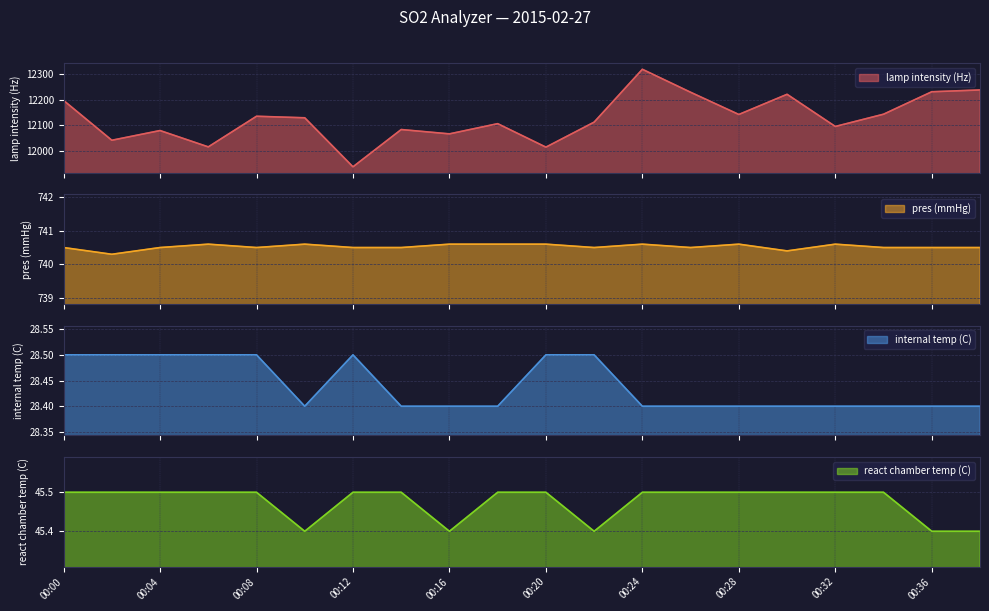

True or false: pres (mmHg) and internal temp (C) cross at least once.

False